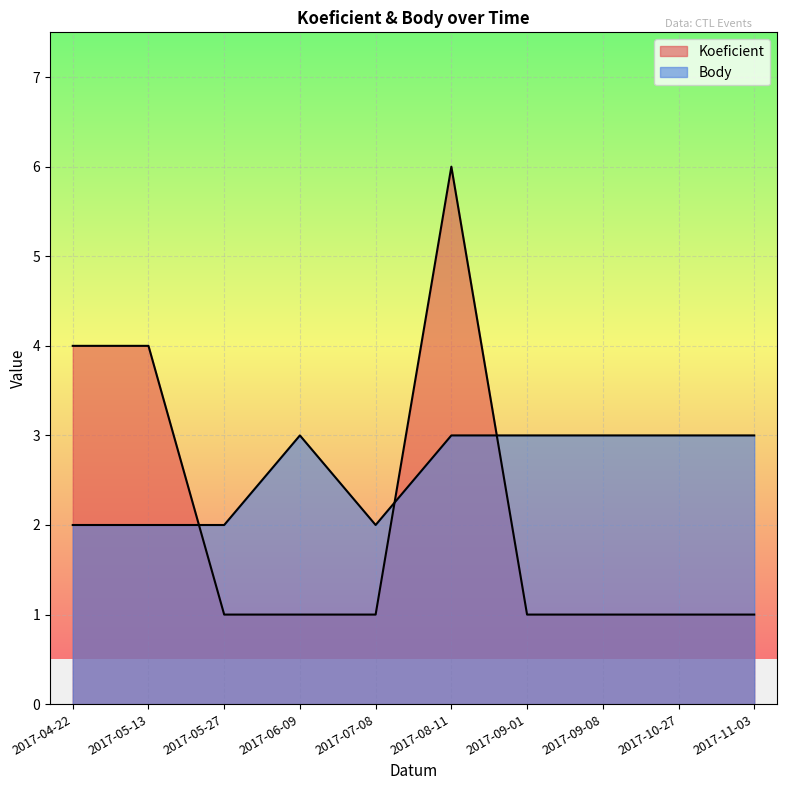

True or false: Body has more than 2 interior local peaks.

False